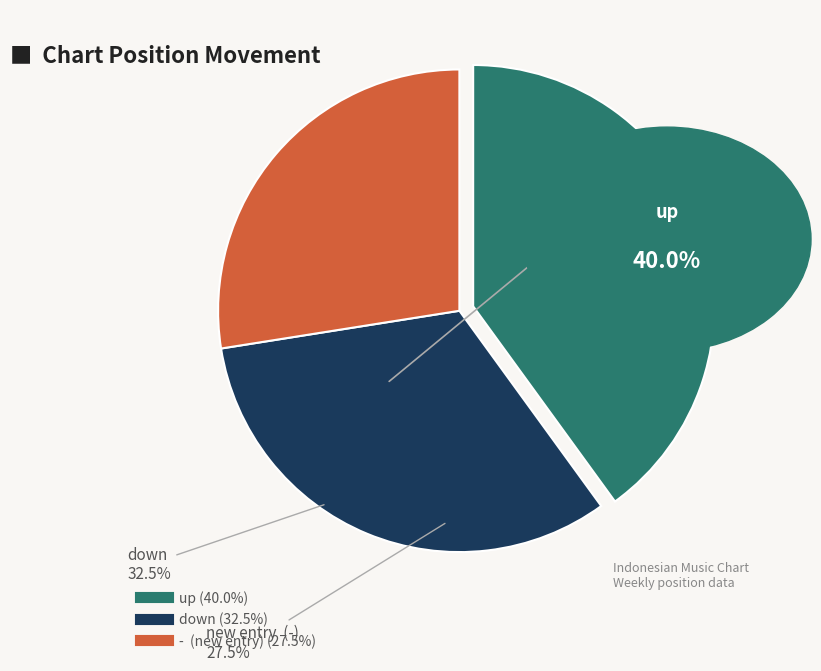

True or false: down accounts for 32% of the total.

True